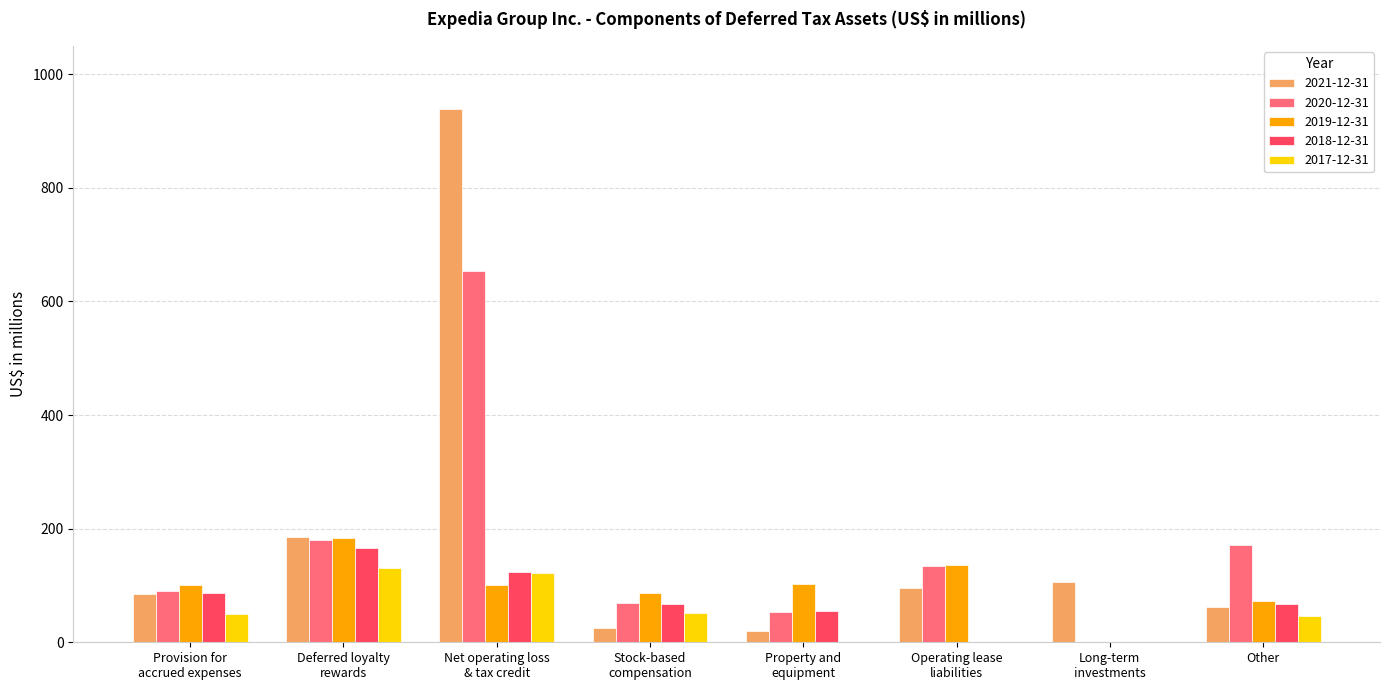

What are all the series names shown in the legend?

2021-12-31, 2020-12-31, 2019-12-31, 2018-12-31, 2017-12-31